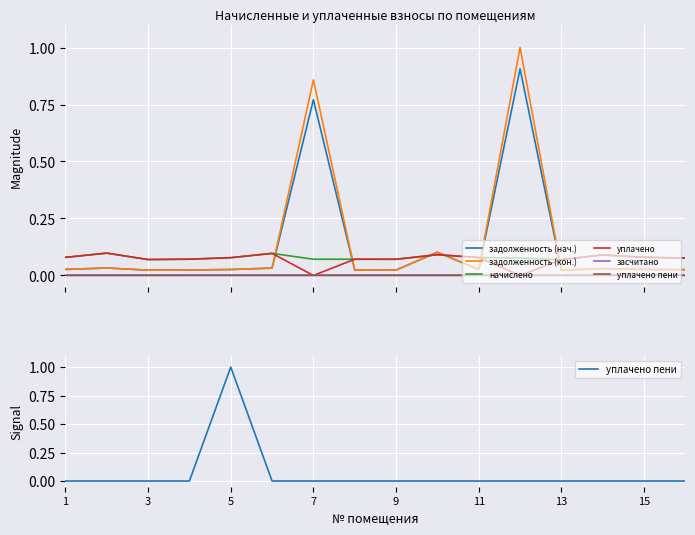

Reading left to right, list all the values displayed in this chart.

задолженность (нач.): 0.0	0.0	0.0	0.0	0.0	0.0	0.8	0.0	0.0	0.1	0.0	0.9	0.0	0.0	0.0	0.0
задолженность (кон.): 0.0	0.0	0.0	0.0	0.0	0.0	0.9	0.0	0.0	0.1	0.0	1.0	0.0	0.0	0.0	0.0
начислено: 0.1	0.1	0.1	0.1	0.1	0.1	0.1	0.1	0.1	0.1	0.1	0.1	0.1	0.1	0.1	0.1
уплачено: 0.1	0.1	0.1	0.1	0.1	0.1	0.0	0.1	0.1	0.1	0.1	0.0	0.1	0.1	0.1	0.1
засчитано: 0.0	0.0	0.0	0.0	0.0	0.0	0.0	0.0	0.0	0.0	0.0	0.0	0.0	0.0	0.0	0.0
уплачено пени: 0.0	0.0	0.0	0.0	1.0	0.0	0.0	0.0	0.0	0.0	0.0	0.0	0.0	0.0	0.0	0.0